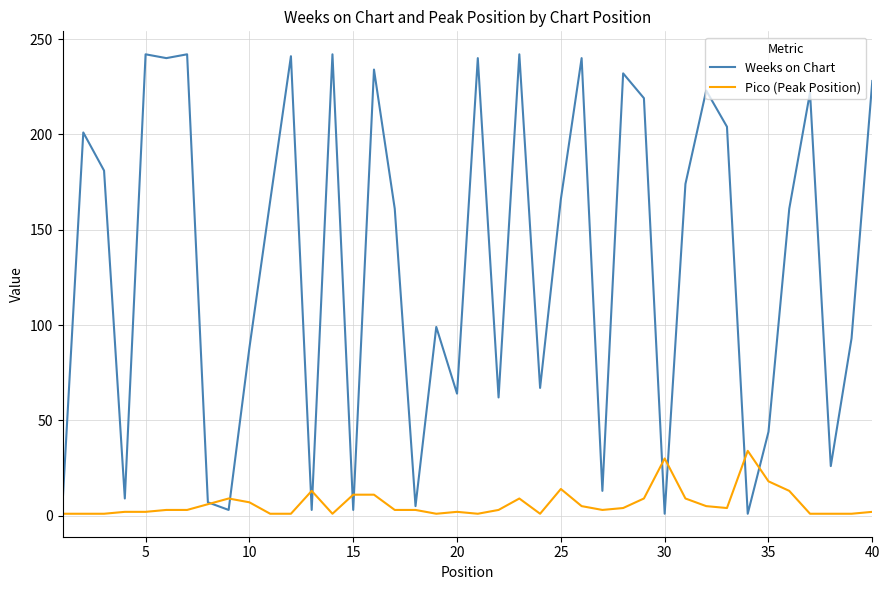

After their last crossing, which series has the higher values: Weeks on Chart or Pico (Peak Position)?

Weeks on Chart